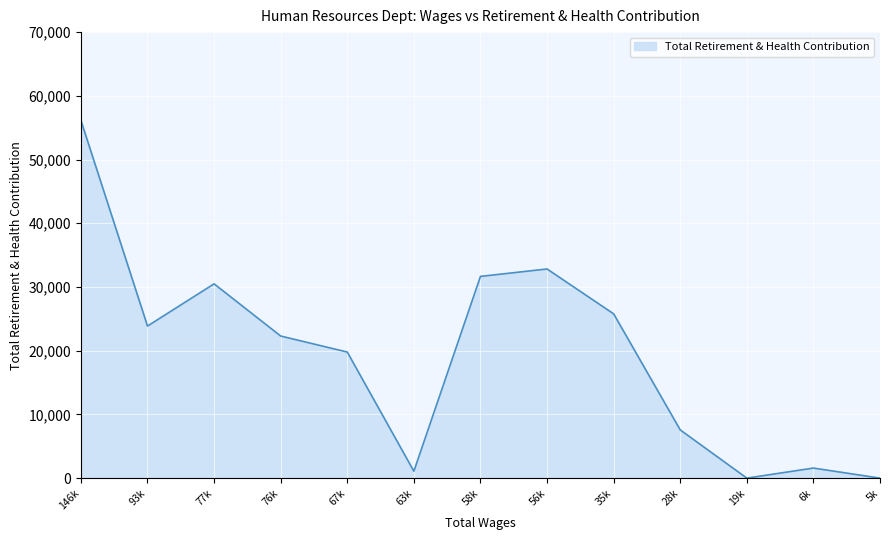

The value at 77k is 30490. True or false?

True